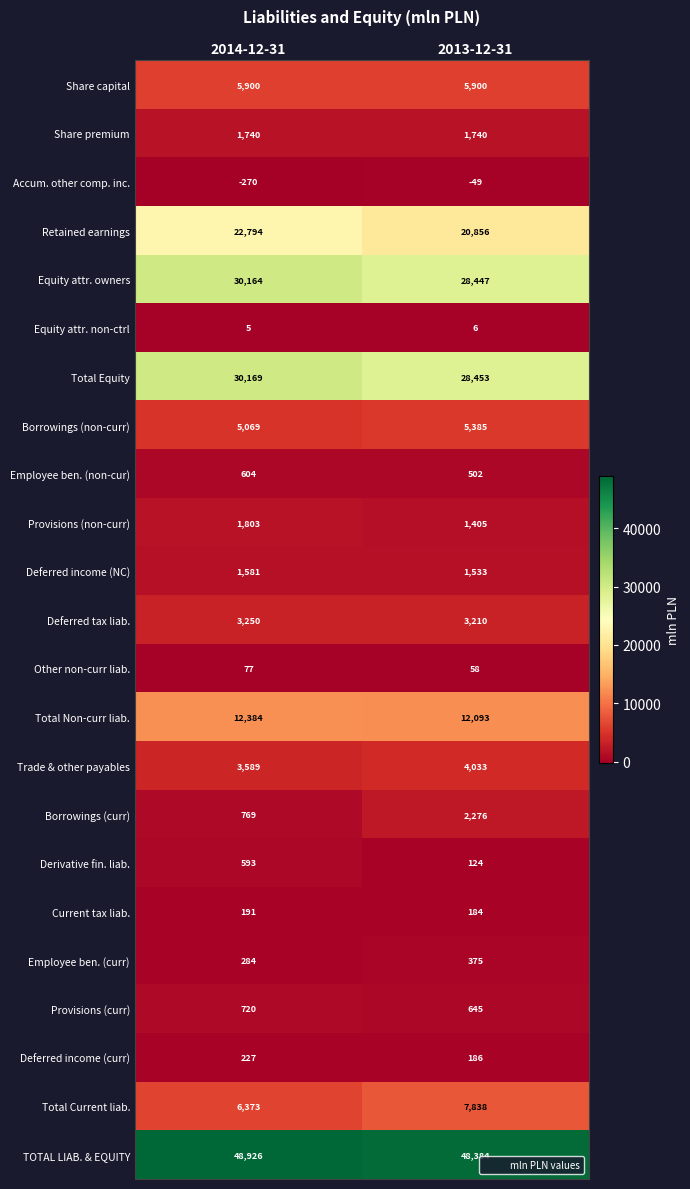

Which series has the widest spread of values?

Retained earnings